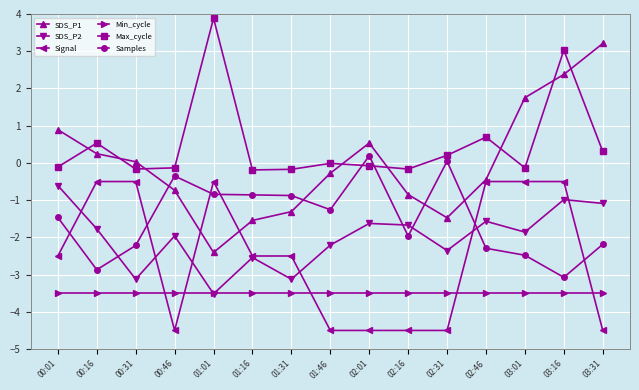

True or false: SDS_P1 has more than 2 points higher than both neighbors.

False